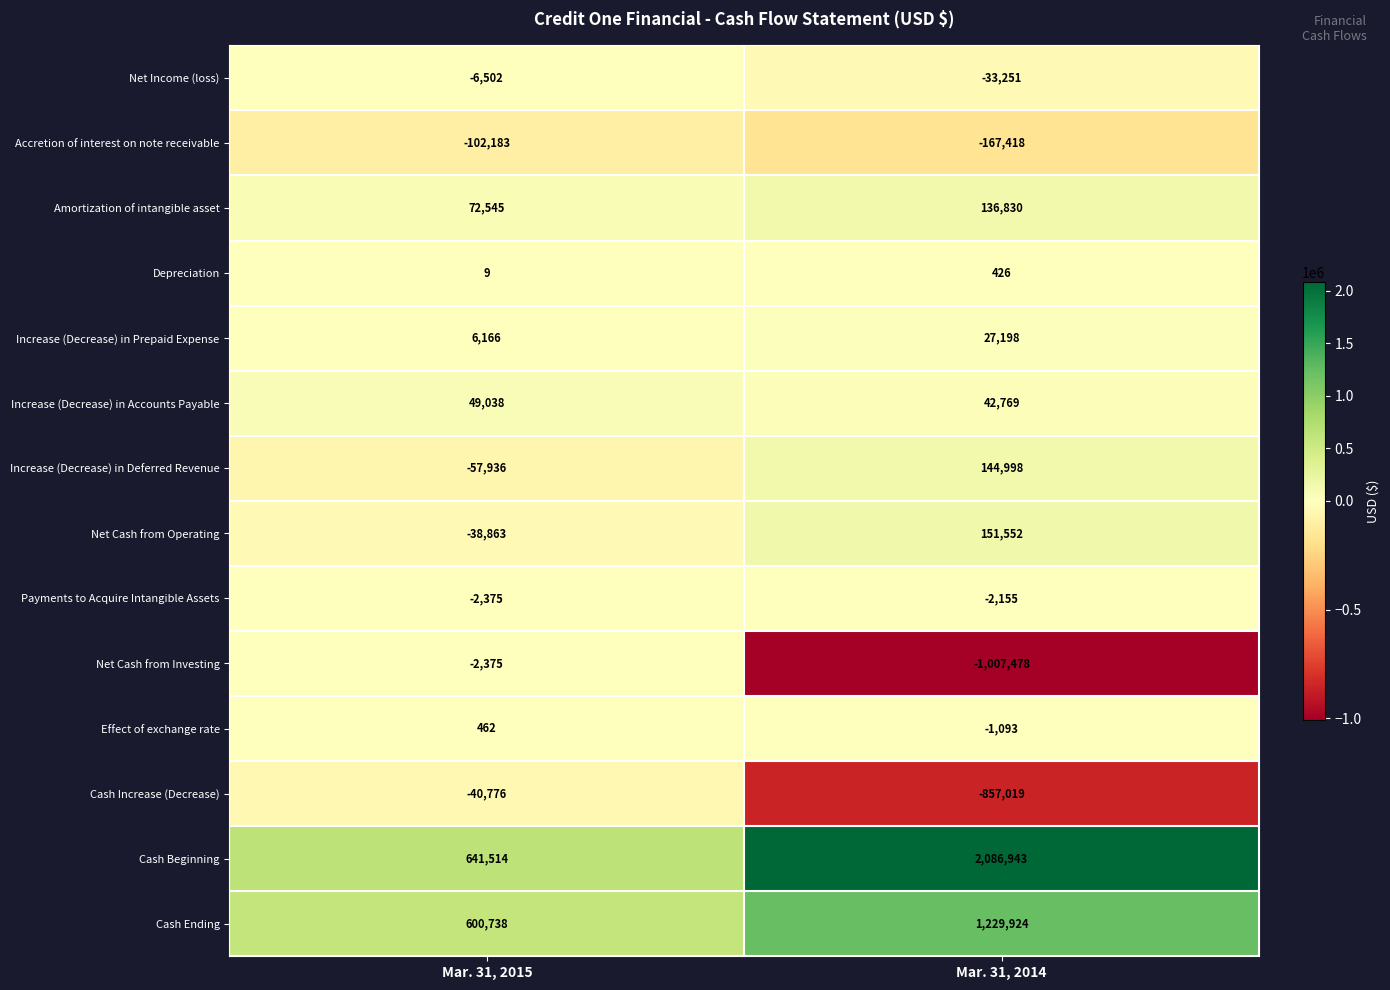

At which category is the sum across all series the highest?

Mar. 31, 2014